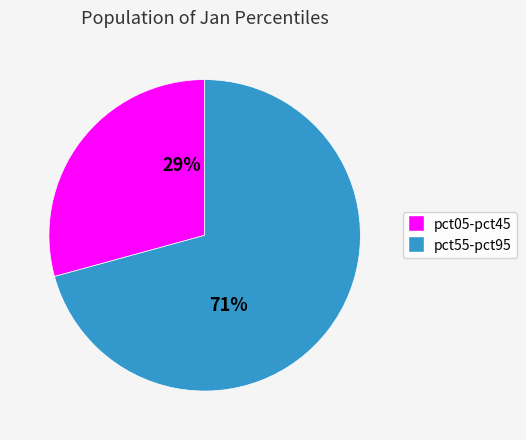

To the nearest percent, what is the average slice percentage?

50%